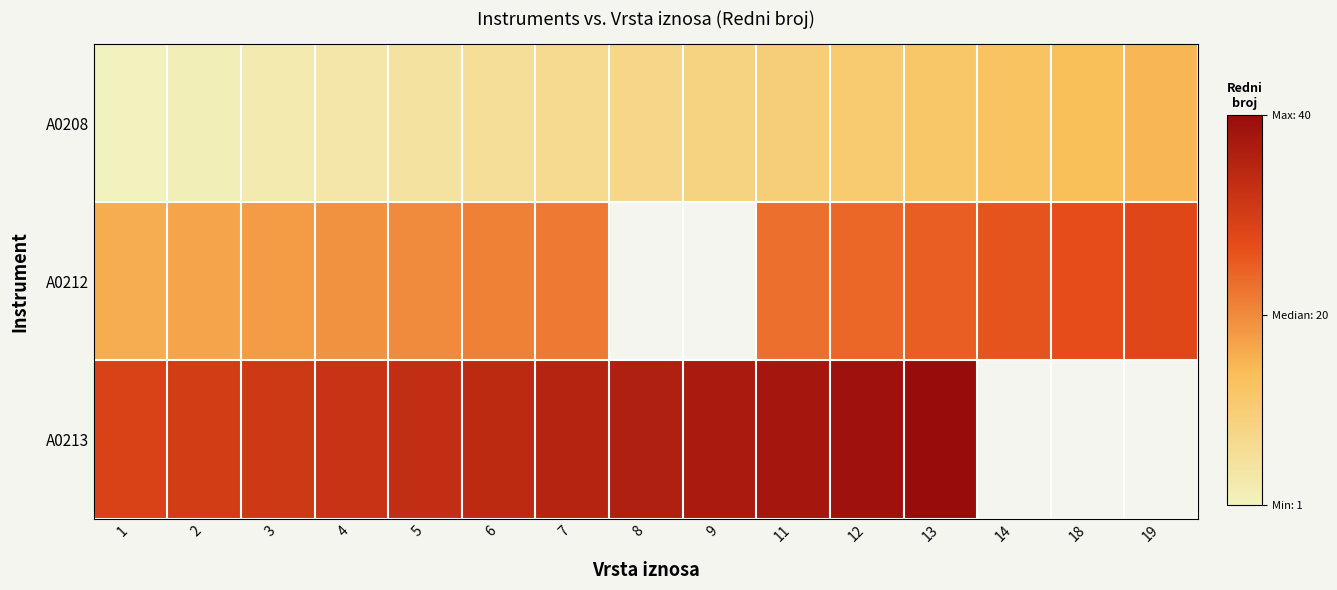

Is it true that A0208 equals 4.6 at 7?

False